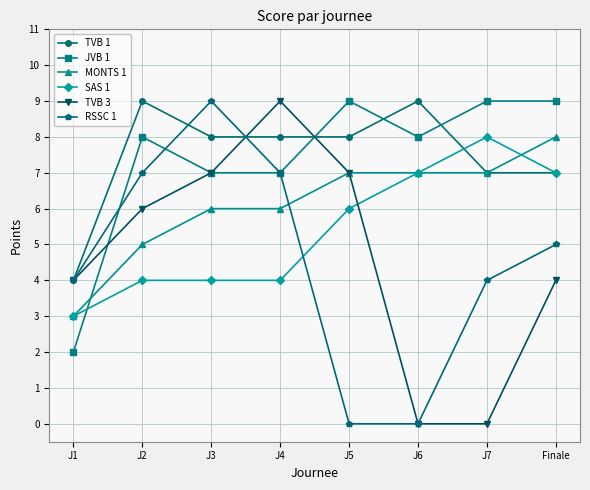

The JVB 1 series shows 14 at J6. True or false?

False